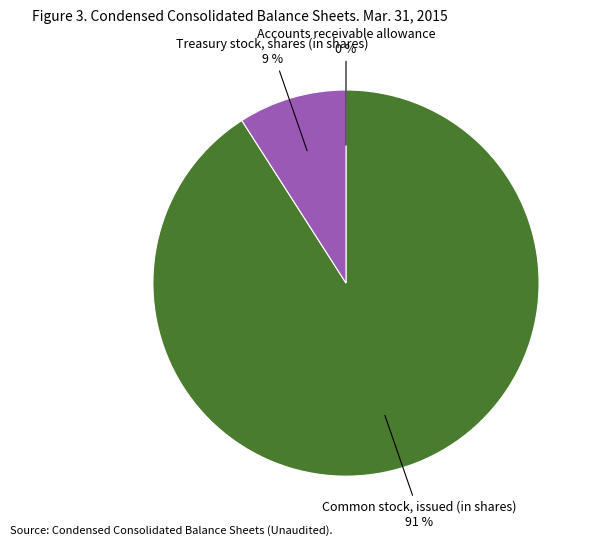

Does any single category account for the majority?

Yes